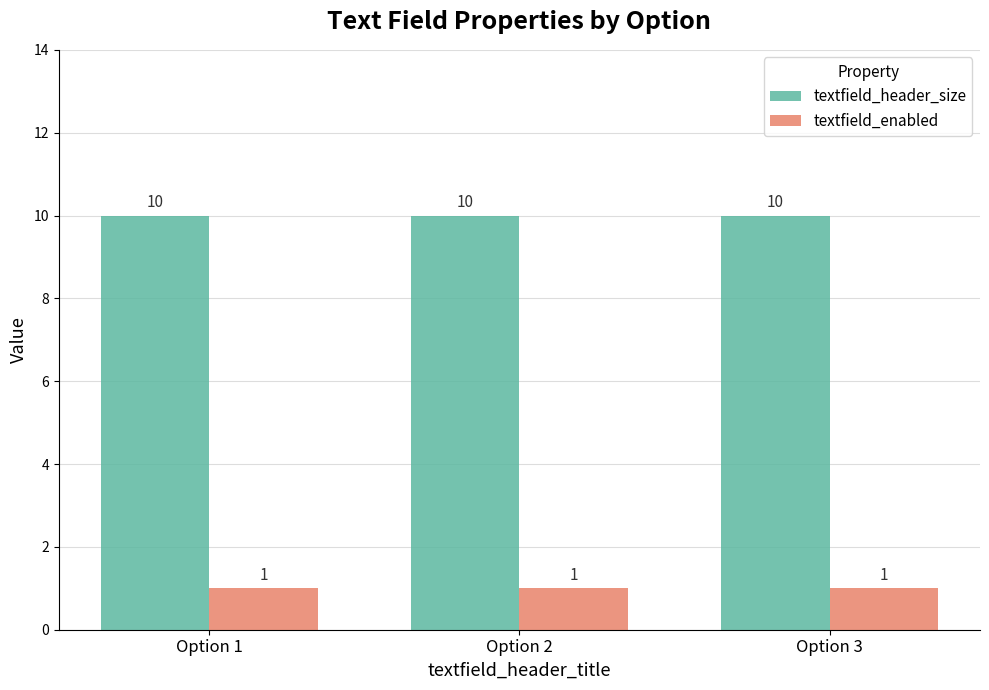

Count the number of categories in the chart.

3